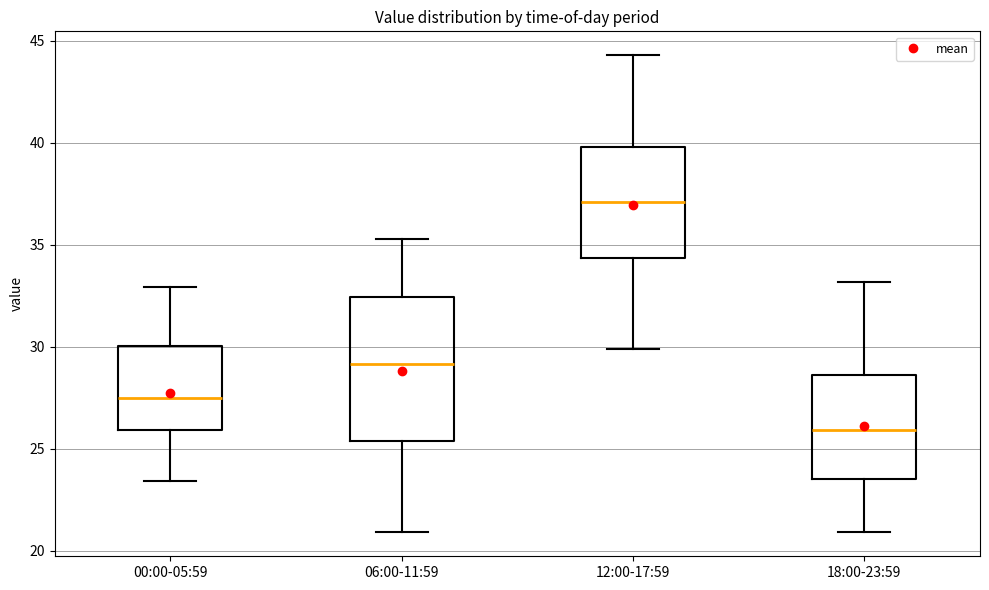

Which box has the highest median line?

12:00-17:59